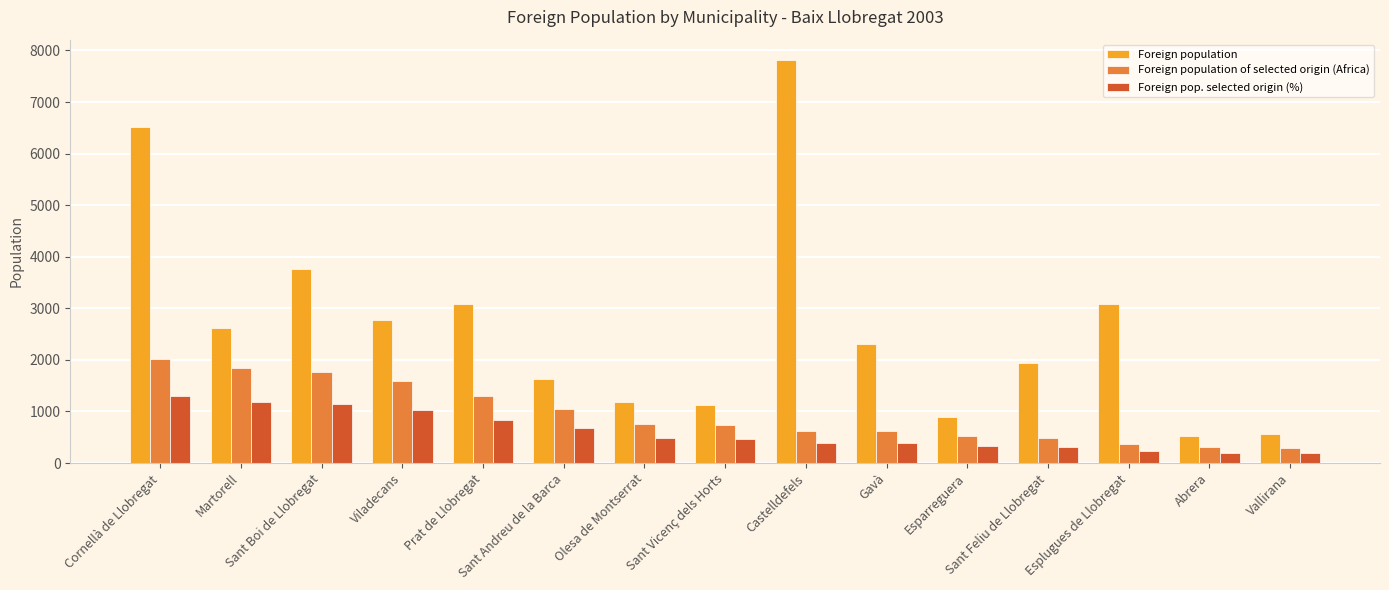

At how many categories does at least one series exceed 5987?

2